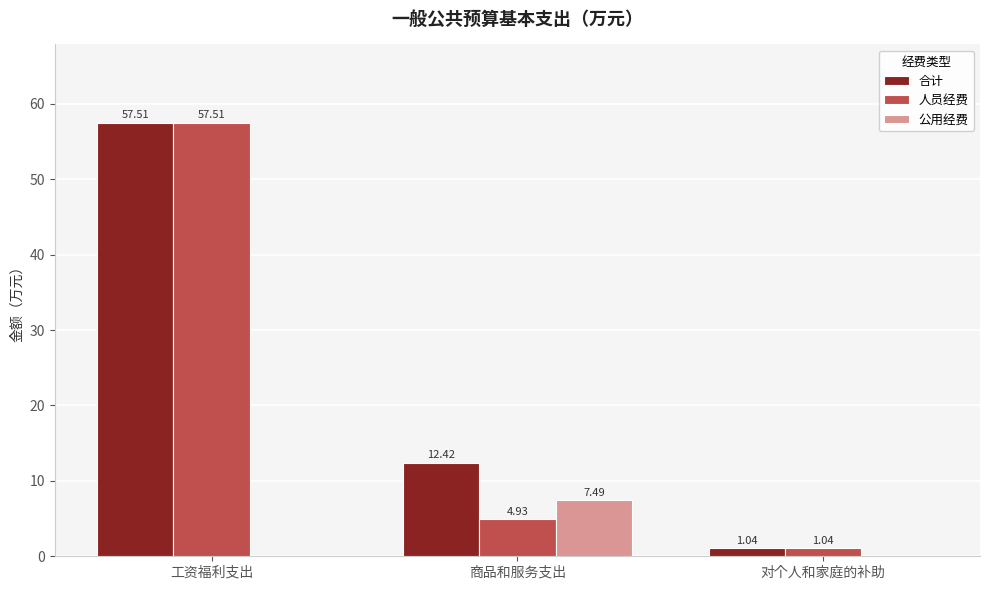

What is the sum of all 公用经费 values?

7.5